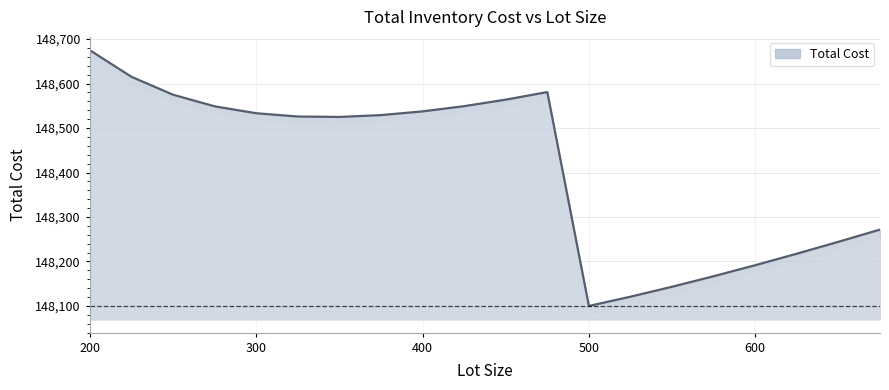

What is the difference between the second highest and minimum values?

515.3